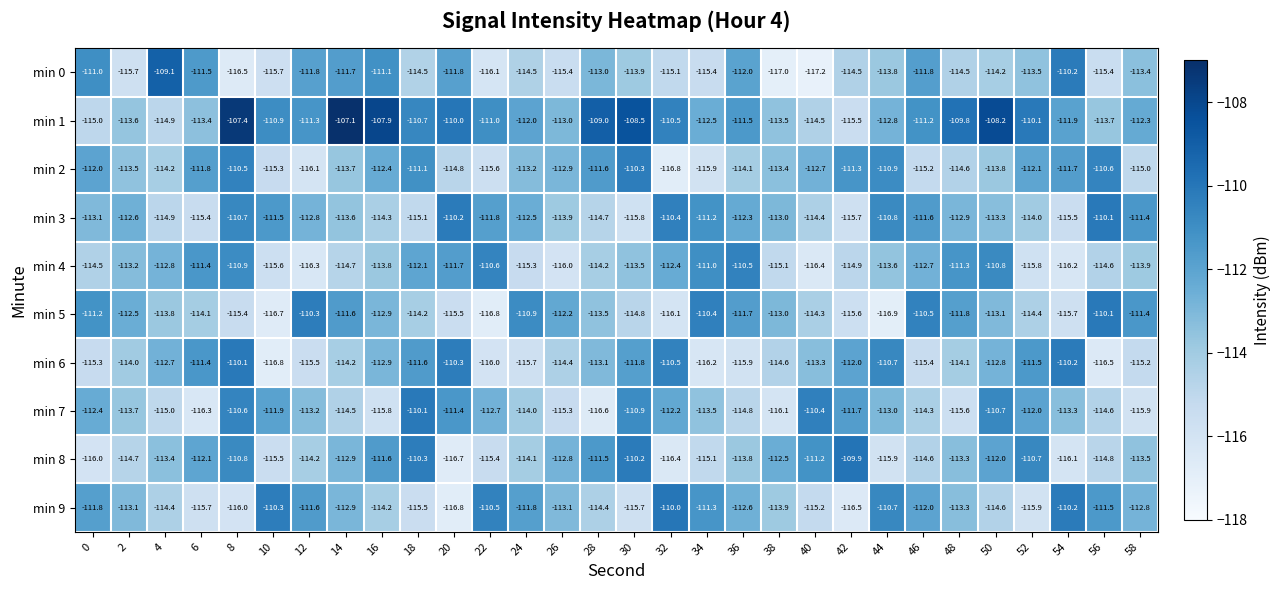

What is the greatest value displayed?

-107.1